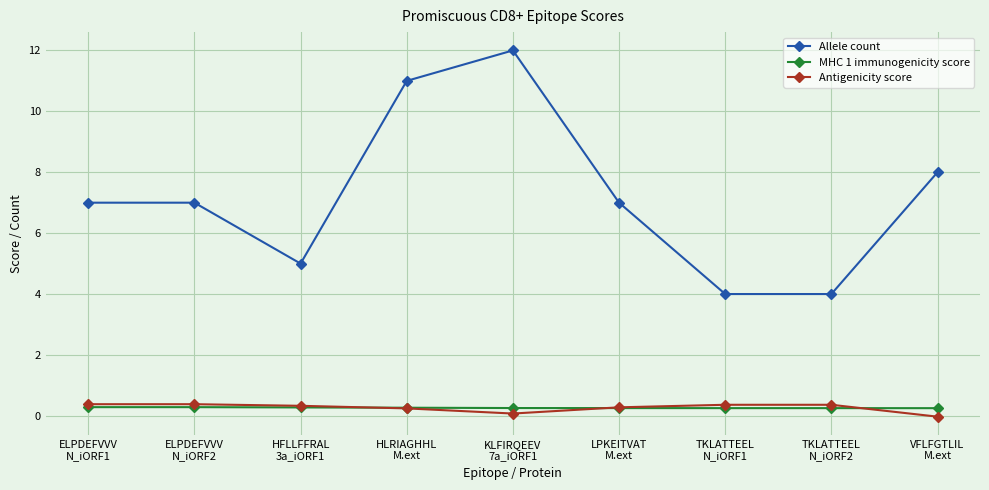

True or false: Allele count has more than 2 points higher than both neighbors.

False